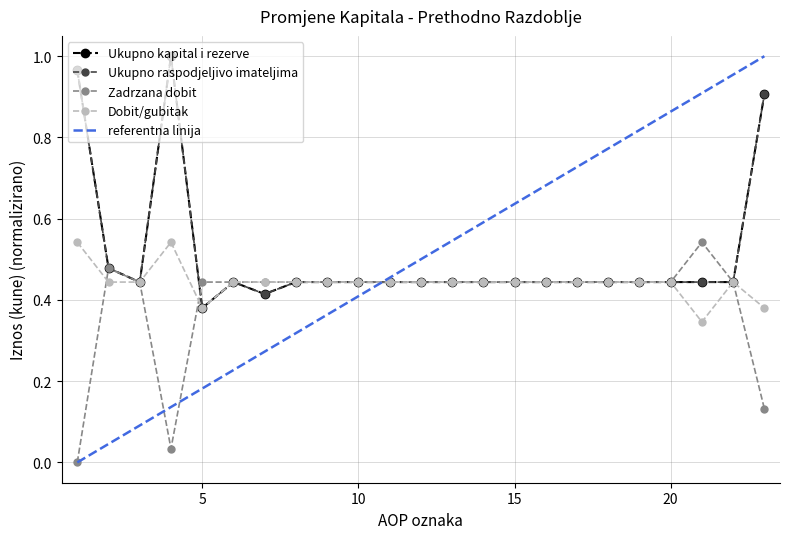

What is the total value across all series at 10?

1.8